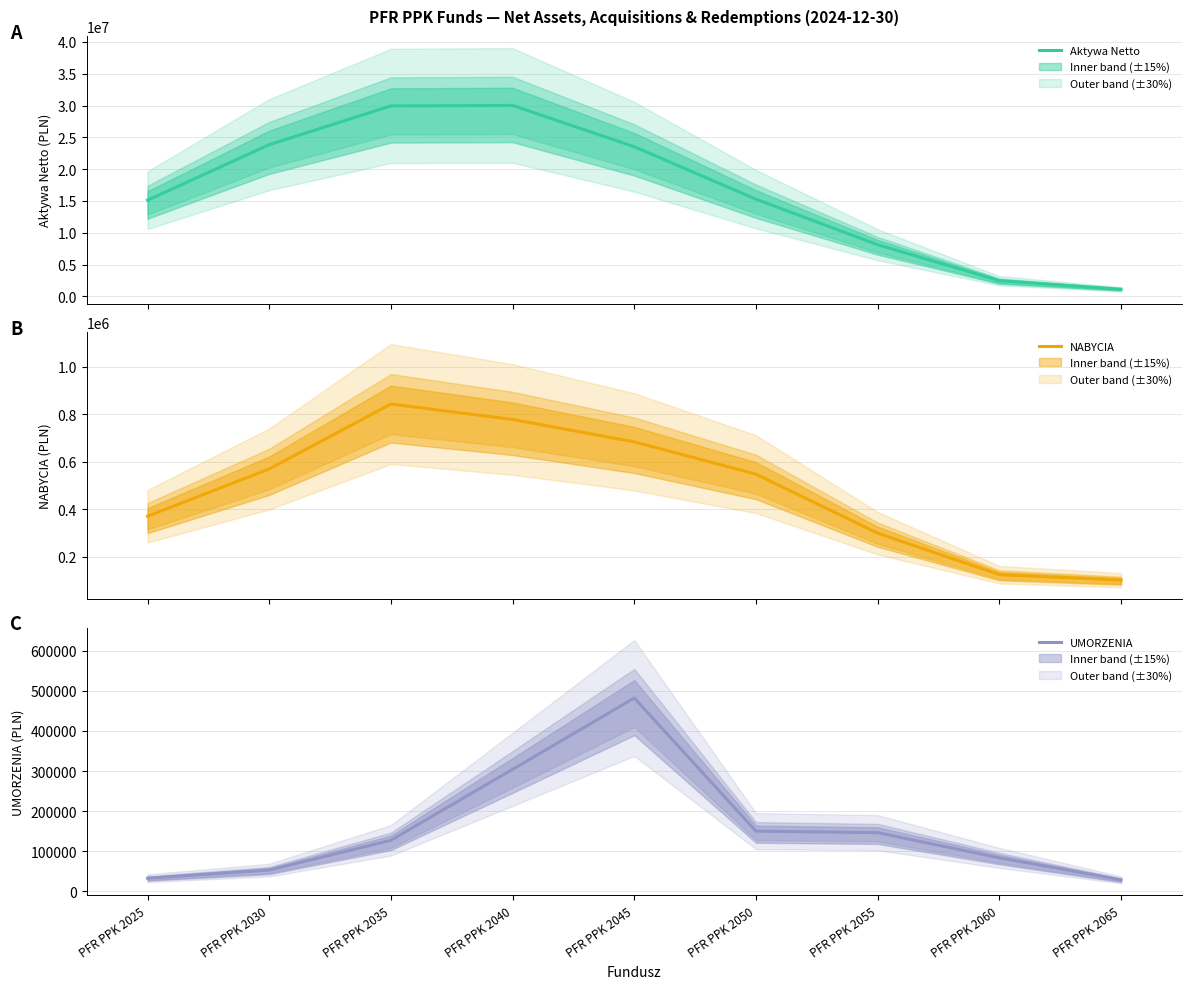

Which series changed the most between PFR PPK 2035 and PFR PPK 2055?

Aktywa Netto